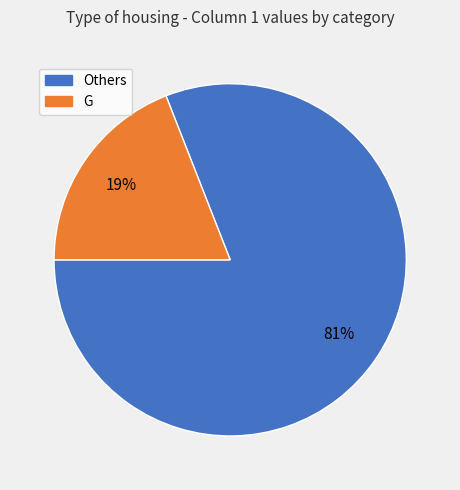

The G slice represents 5% of the pie. True or false?

False